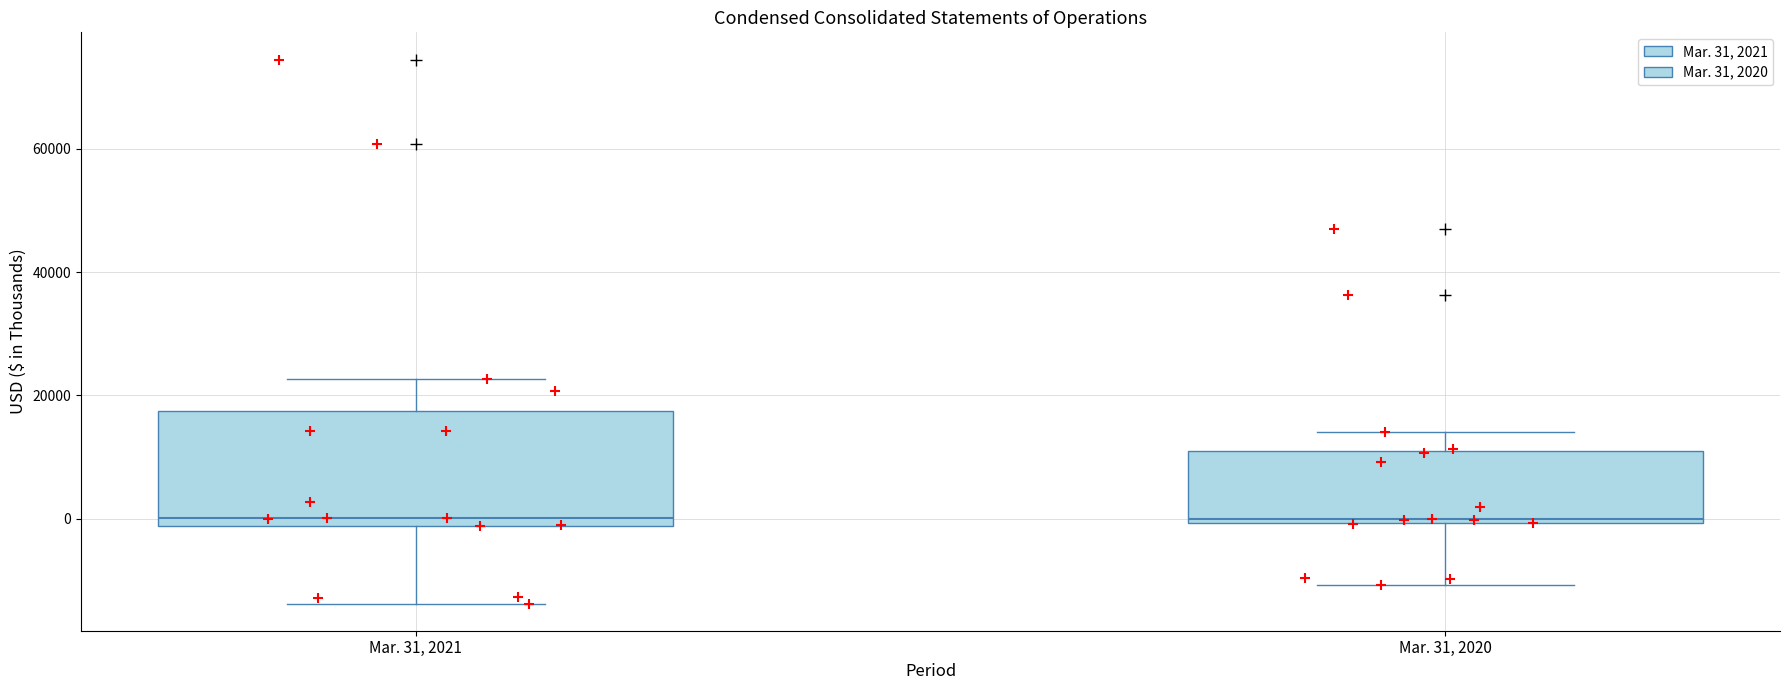

Where does the lower whisker of the box for Mar. 31, 2020 end on the y-axis? The values are not printed on the chart, so give them approximately, as read against the axis.

-10000